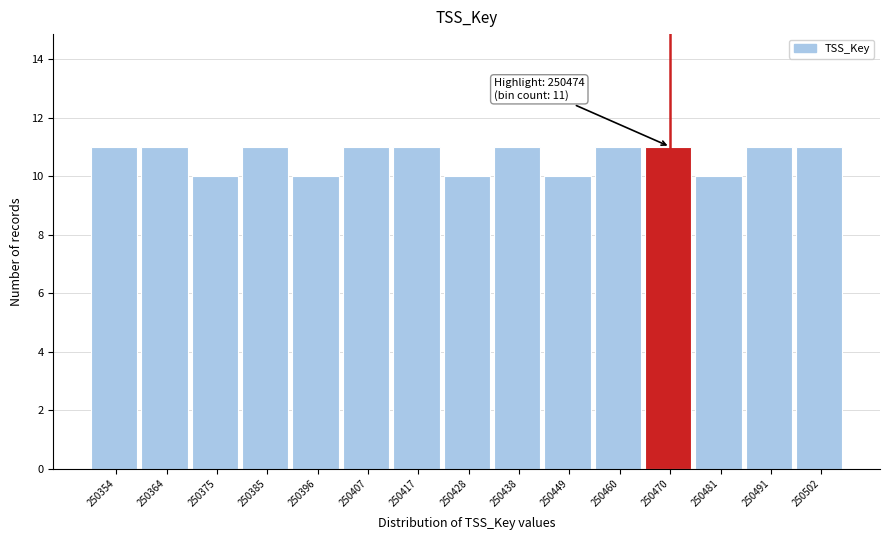

Reading left to right, what are all the values shown in this chart?

250354=11	250364=11	250375=10	250385=11	250396=10	250407=11	250417=11	250428=10	250438=11	250449=10	250460=11	250470=11	250481=10	250491=11	250502=11